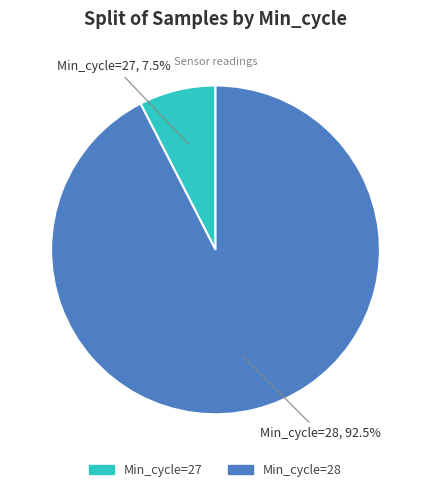

Is there any slice that represents more than half of the pie?

Yes